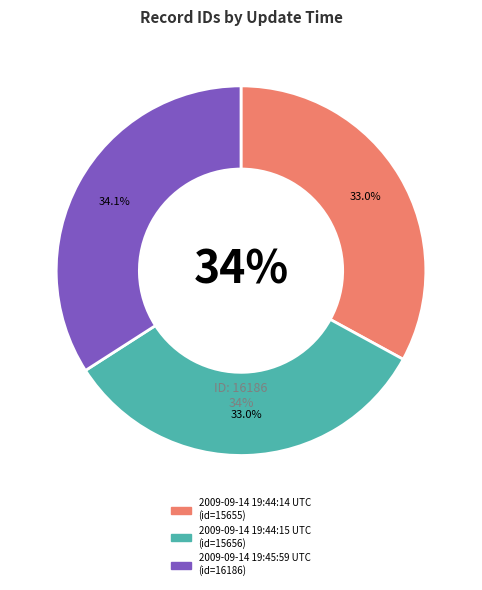

Is it true that 2009-09-14 19:44:14 UTC is 33% of the pie?

True